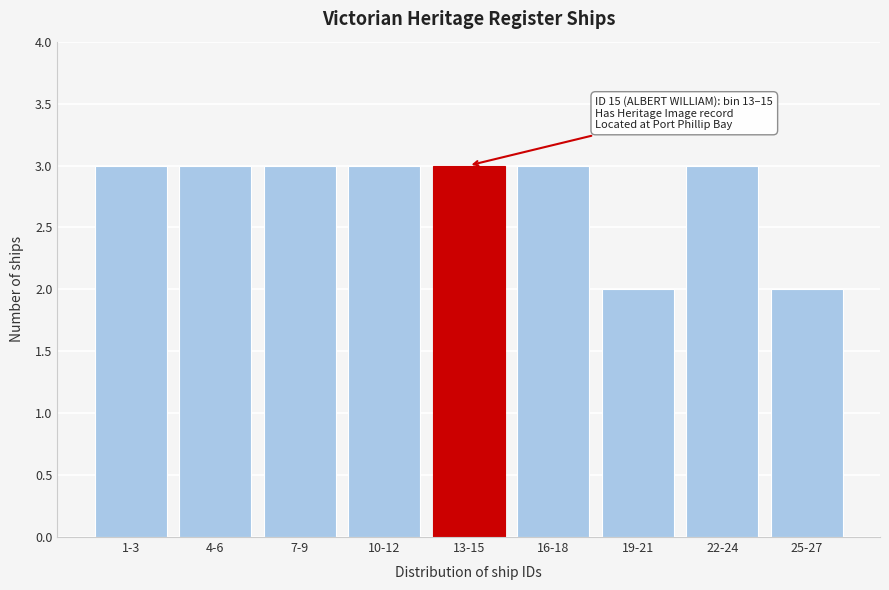

Reading left to right, transcribe all the data shown in this chart.

1-3=3	4-6=3	7-9=3	10-12=3	13-15=3	16-18=3	19-21=2	22-24=3	25-27=2